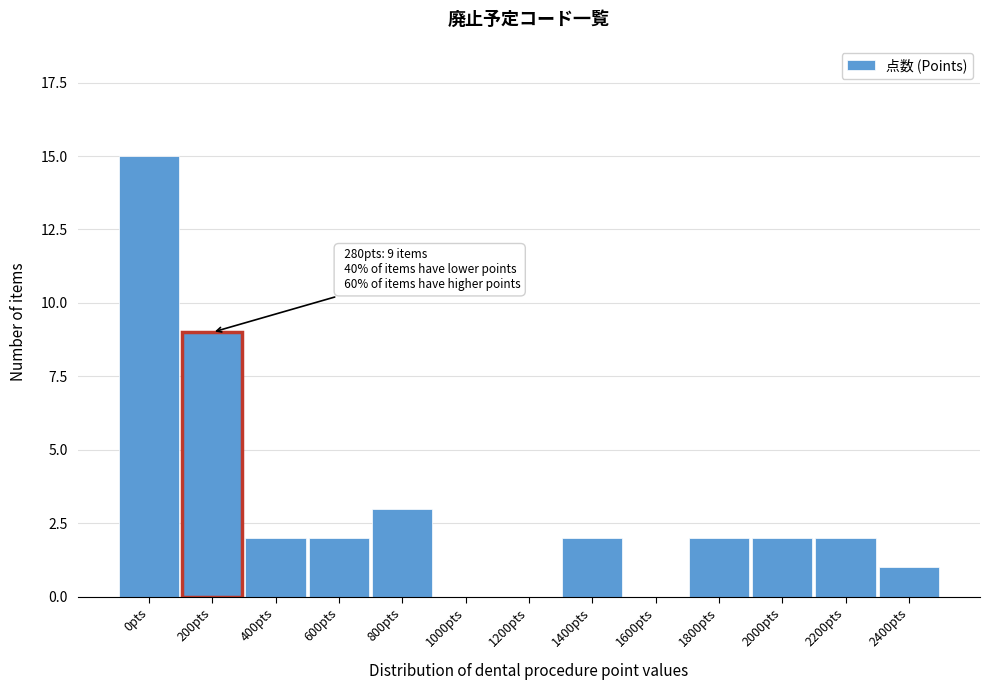

Reading left to right, extract all data points from this chart.

0pts=15	200pts=9	400pts=2	600pts=2	800pts=3	1000pts=0	1200pts=0	1400pts=2	1600pts=0	1800pts=2	2000pts=2	2200pts=2	2400pts=1